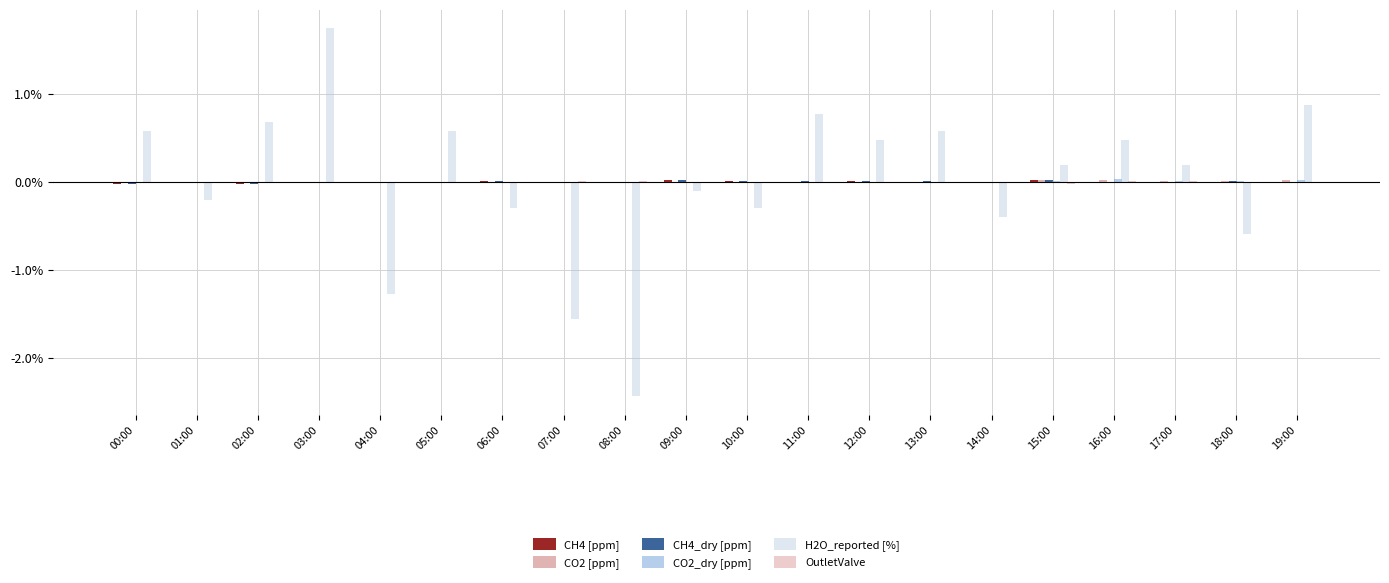

Which series has the widest spread of values?

H2O_reported [%]